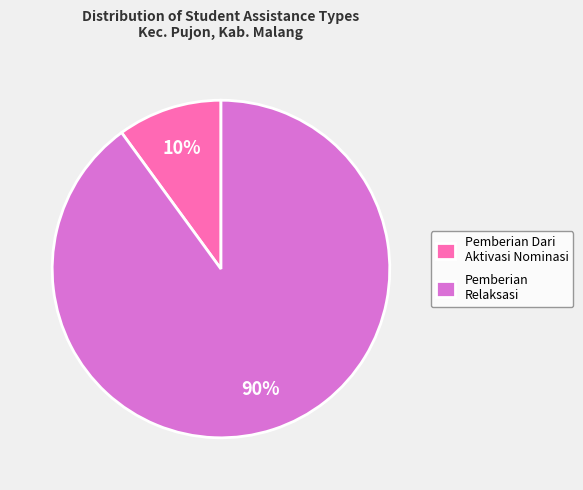

True or false: Pemberian Dari Aktivasi Nominasi accounts for 10% of the total.

True